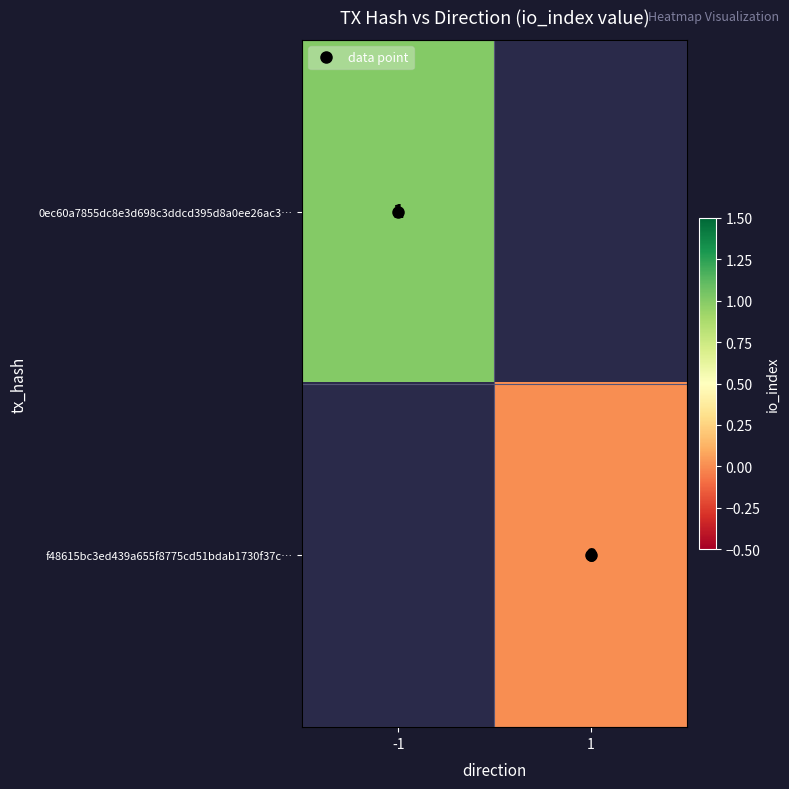

At how many categories does at least one series exceed 0?

1